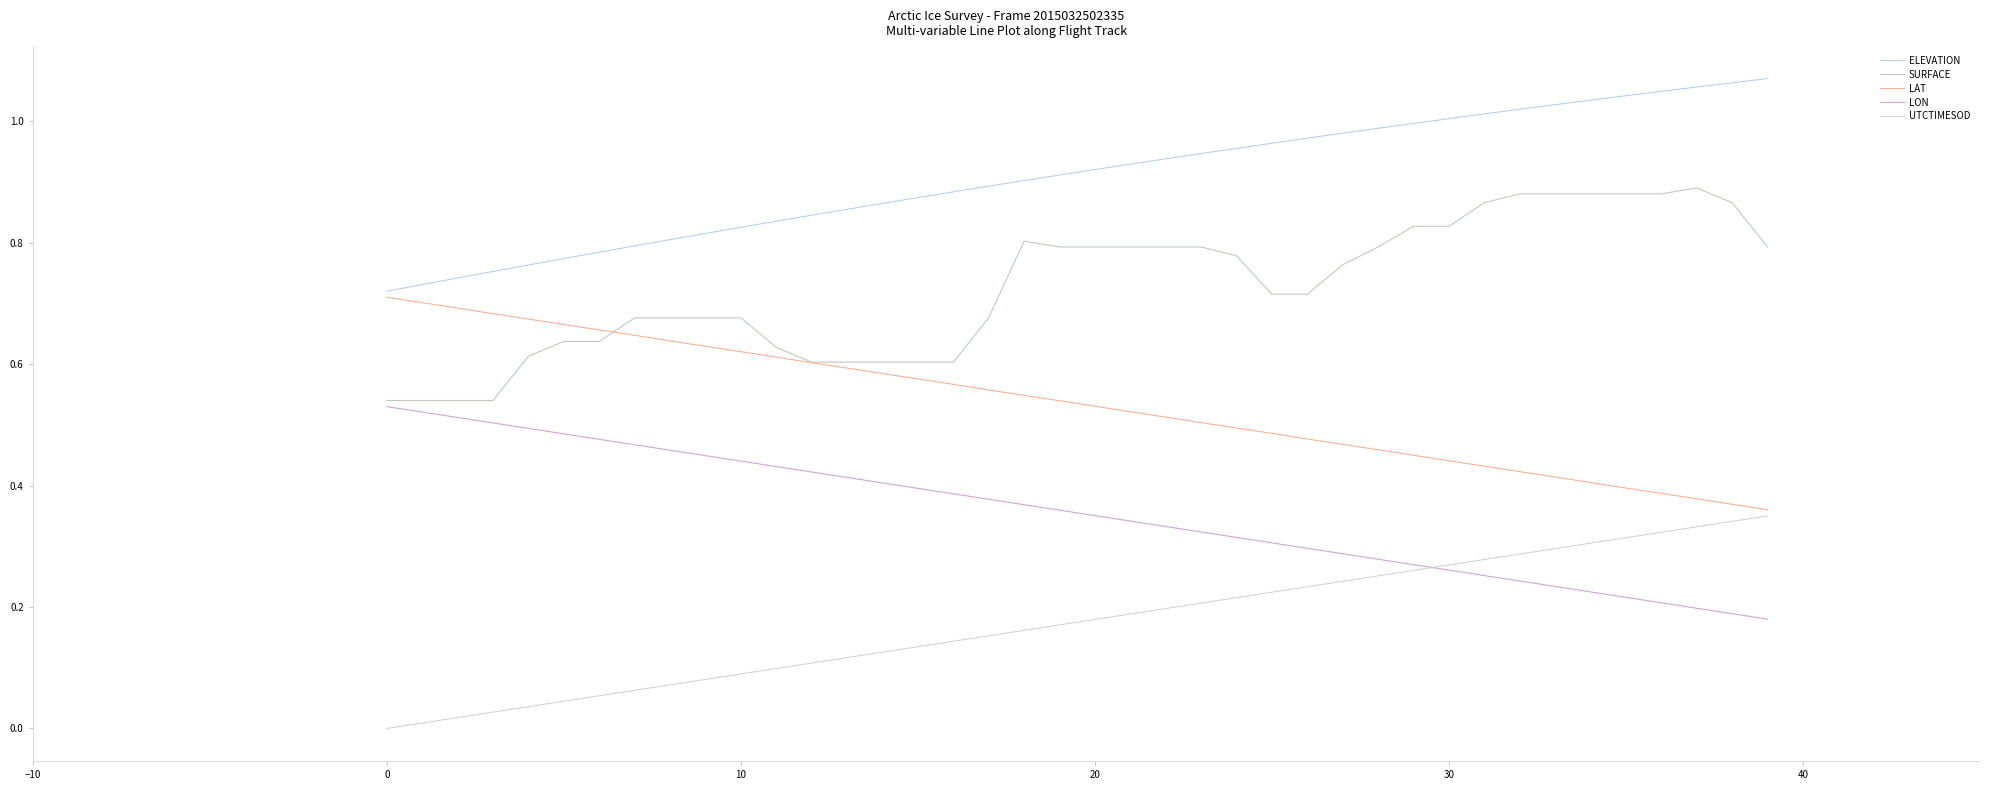

True or false: ELEVATION and SURFACE cross at least once.

False